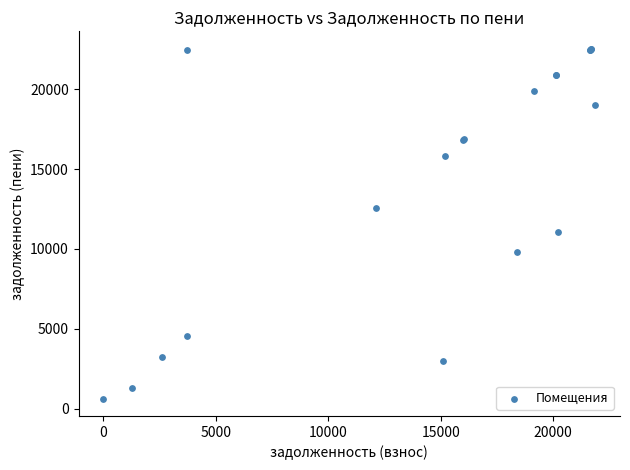

What Y value in the scatter plot is closest to 11580?

11071.4